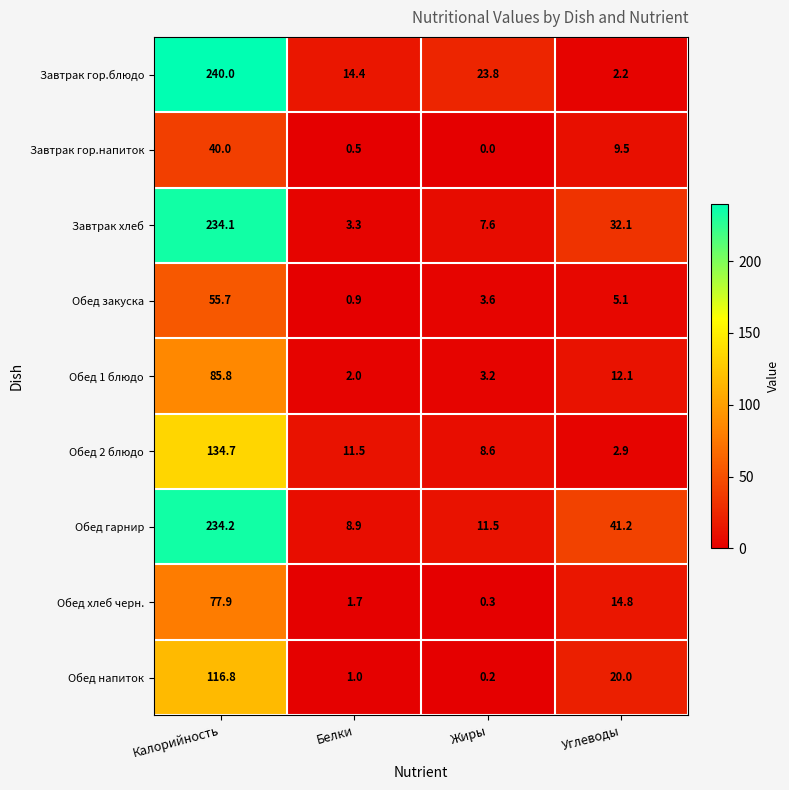

What is the total value across all series at Калорийность?

1219.2